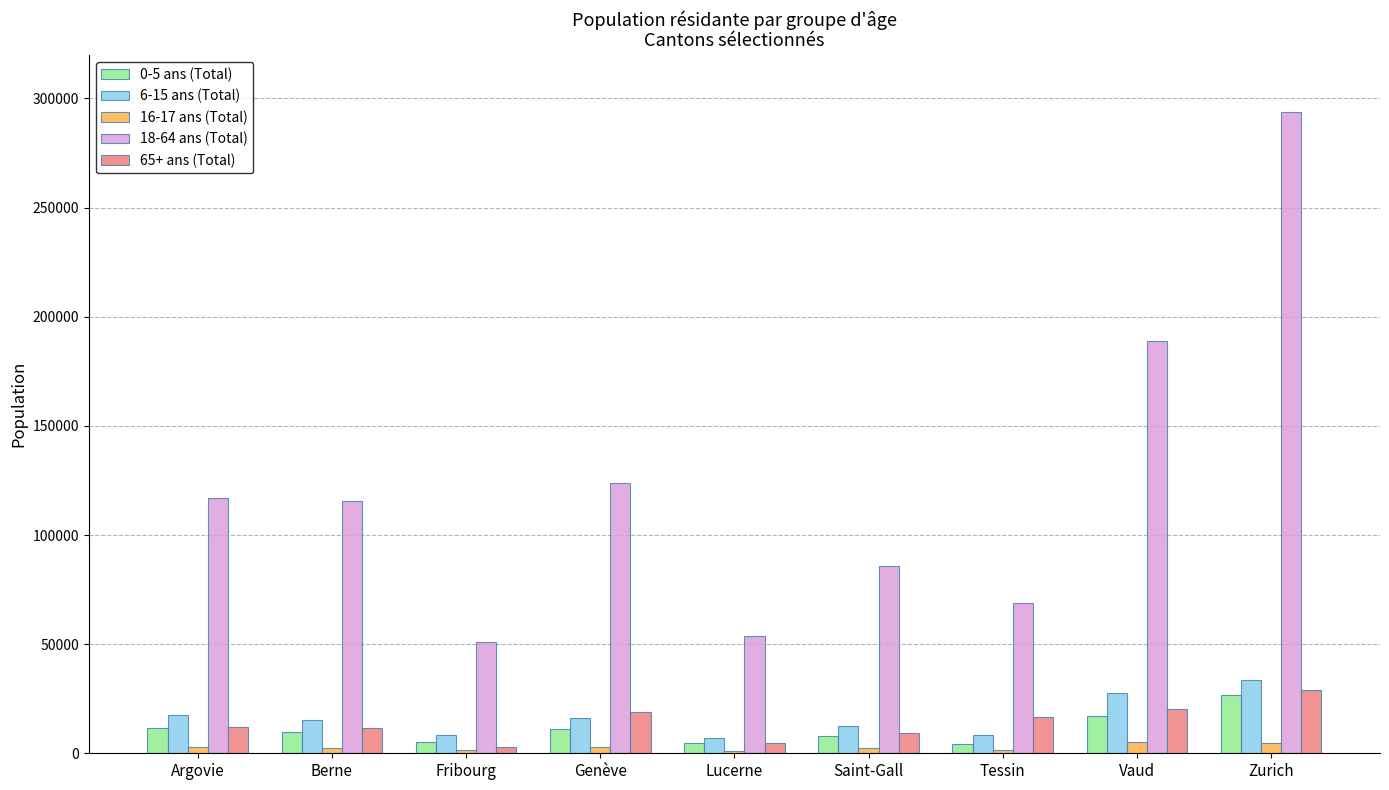

What is the maximum value shown in the chart?

294008